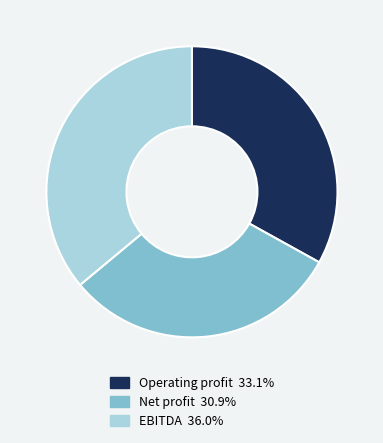

Does EBITDA 36.0% represent more than half of the total?

No